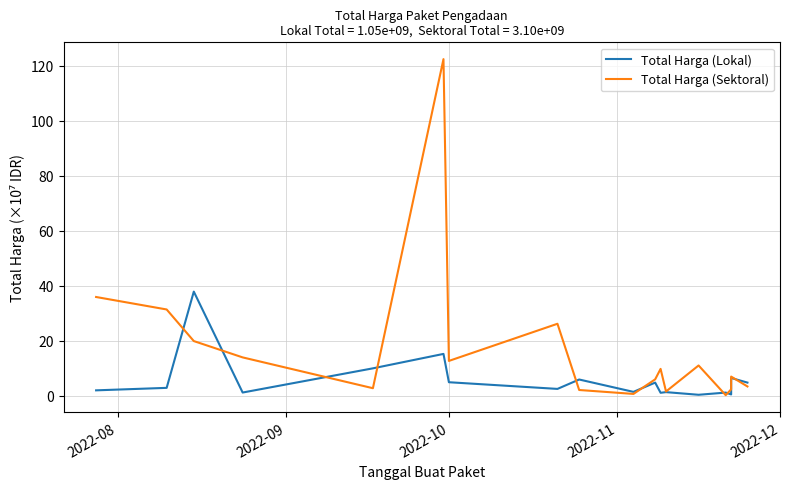

True or false: Total Harga (Sektoral) and Total Harga (Lokal) intersect in this chart.

True